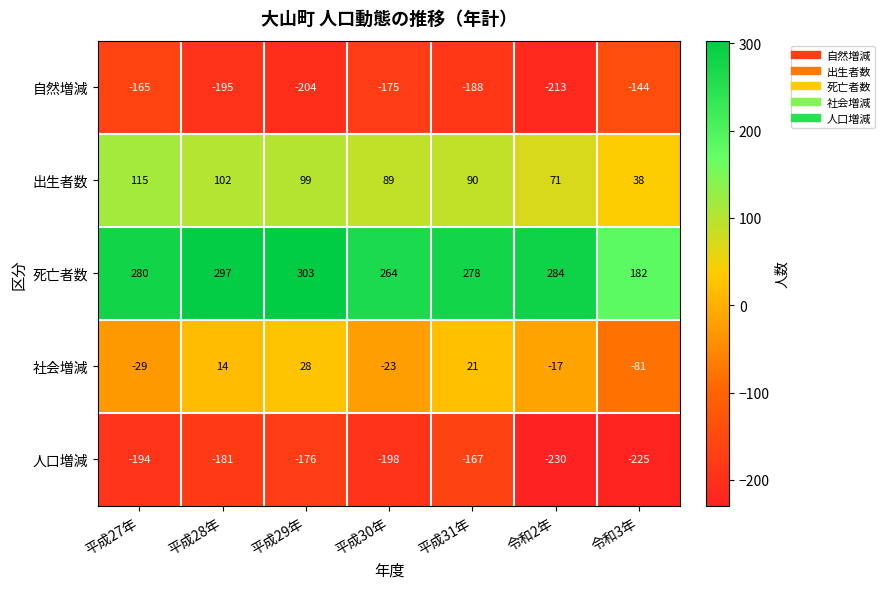

At which label is 人口増減 closest to -198?

平成30年